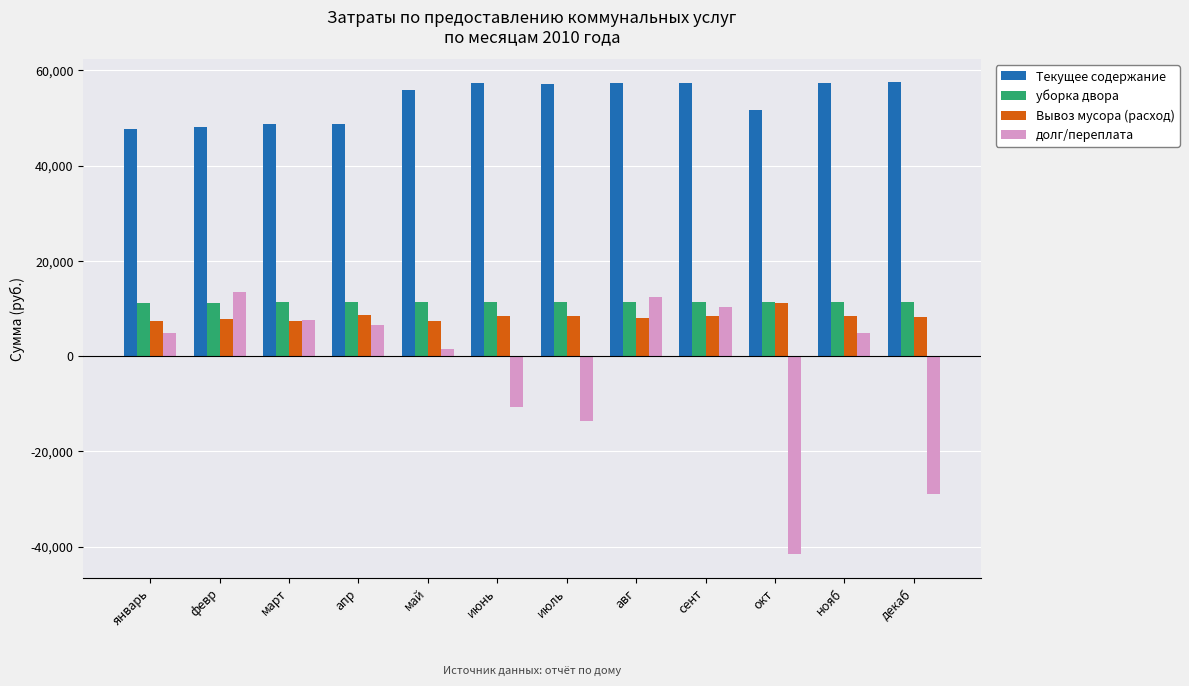

Is the value of Текущее содержание at декаб greater than the value of уборка двора at сент?

Yes